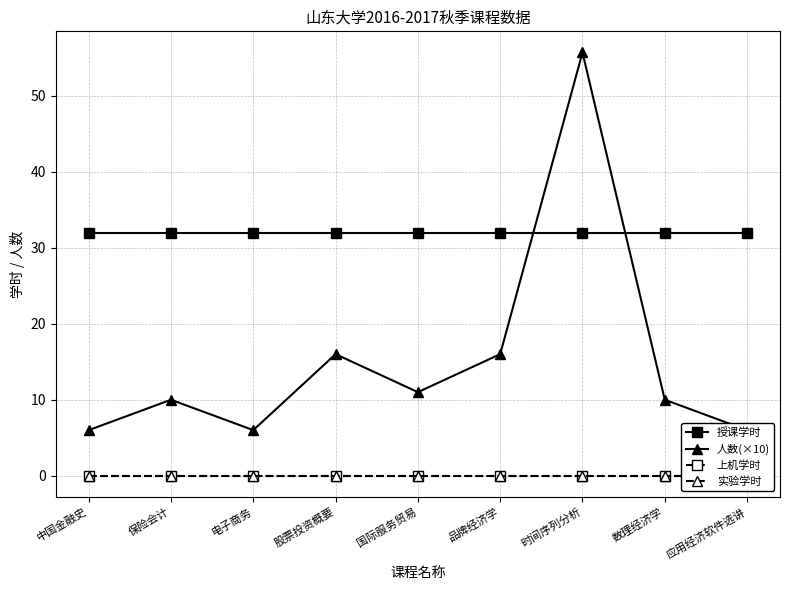

Which series has the widest spread of values?

人数(×10)